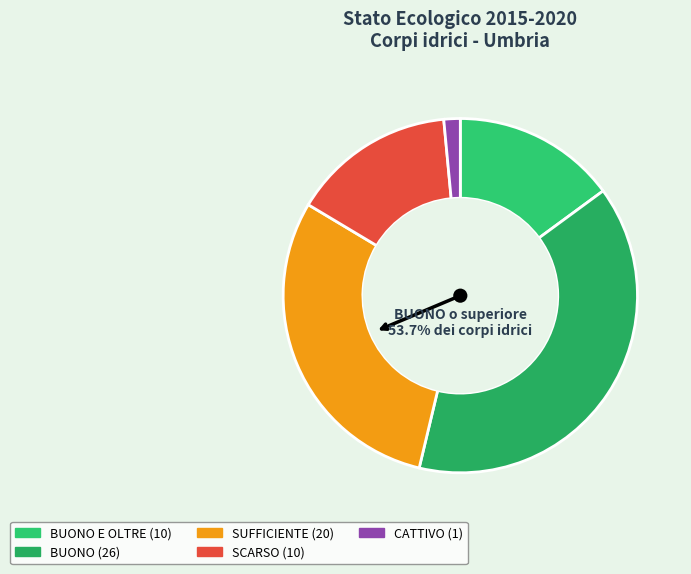

How many segments does this pie chart have?

5